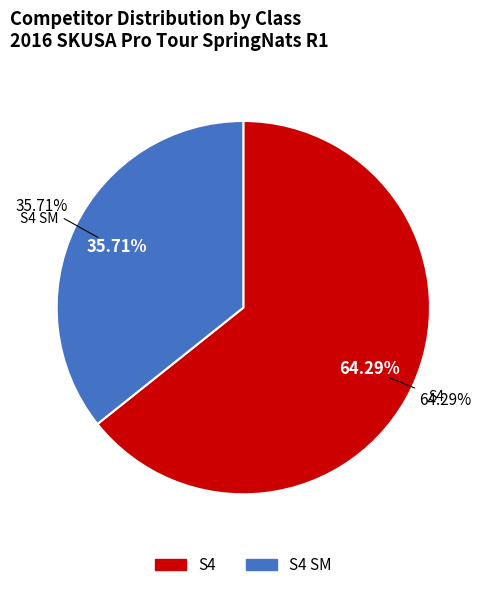

What percentage is NOT represented by S4?

35.7%